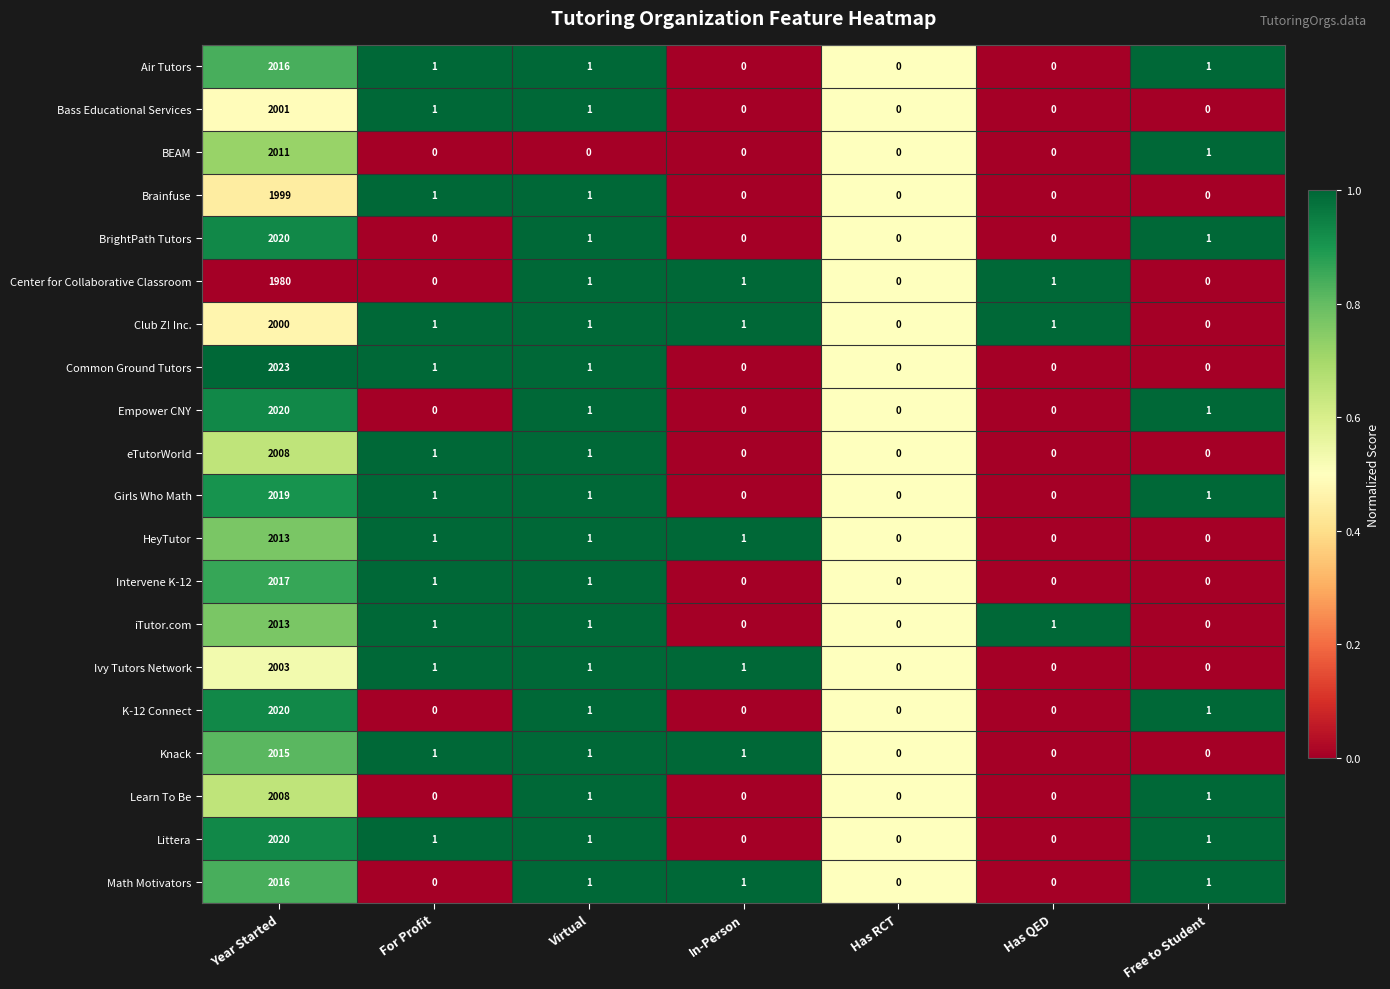

Which series has the largest total across all categories?

Common Ground Tutors